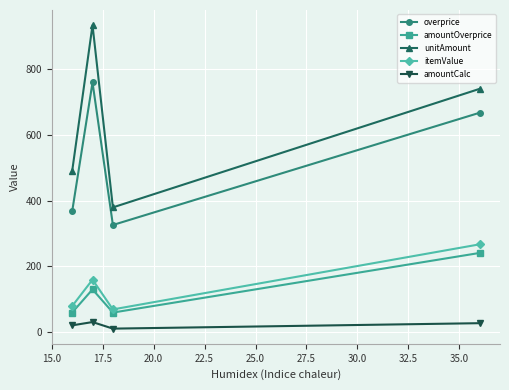

How many interior local valleys does the unitAmount series have?

1